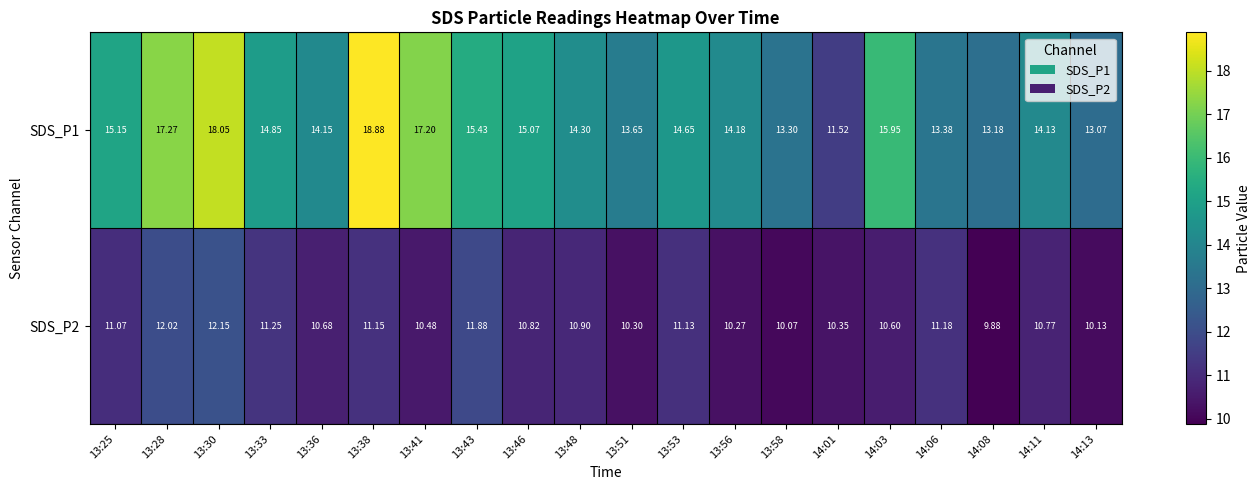

At which category is the sum across all series the highest?

13:30